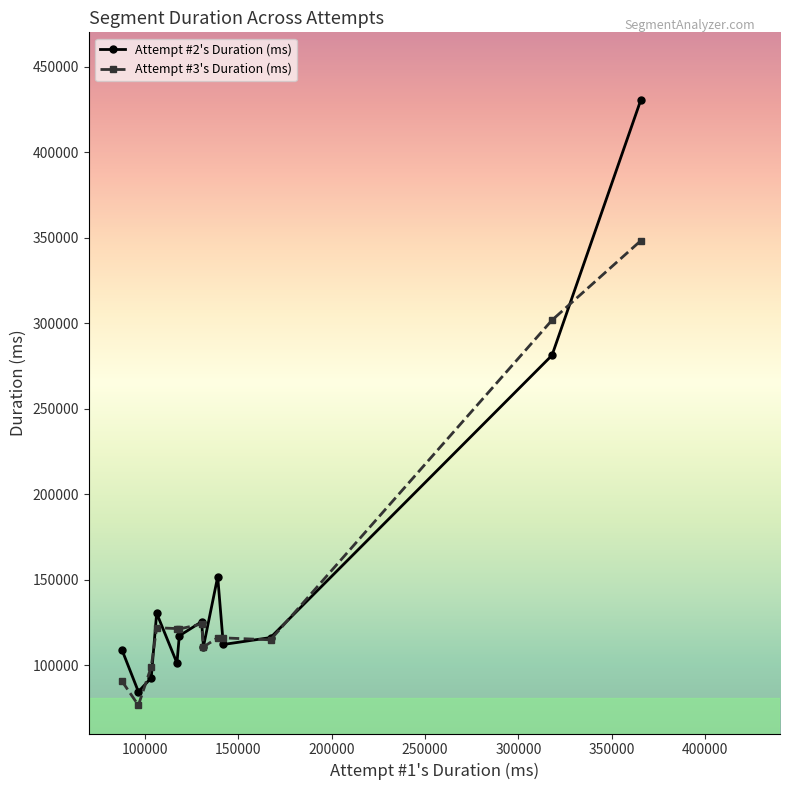

How many interior local valleys does the Attempt #2's Duration (ms) series have?

4